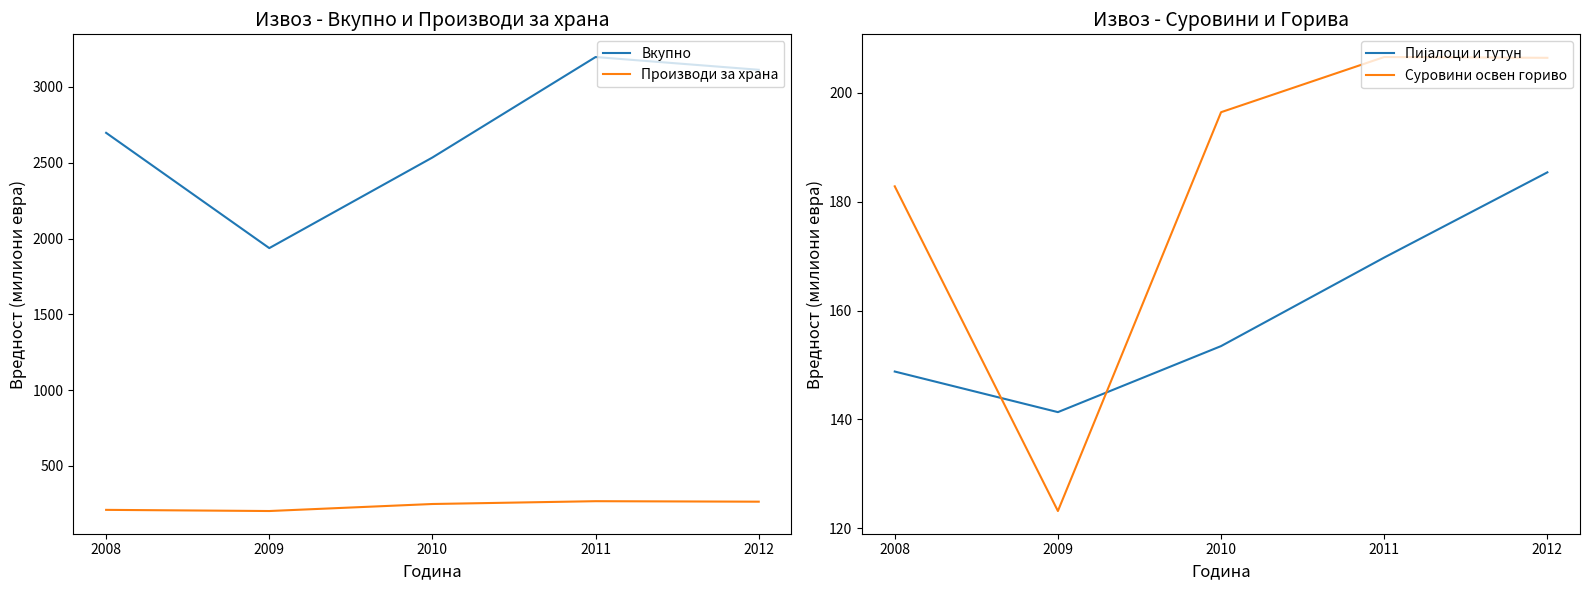

Between 2010 and 2009, which is larger?

2010